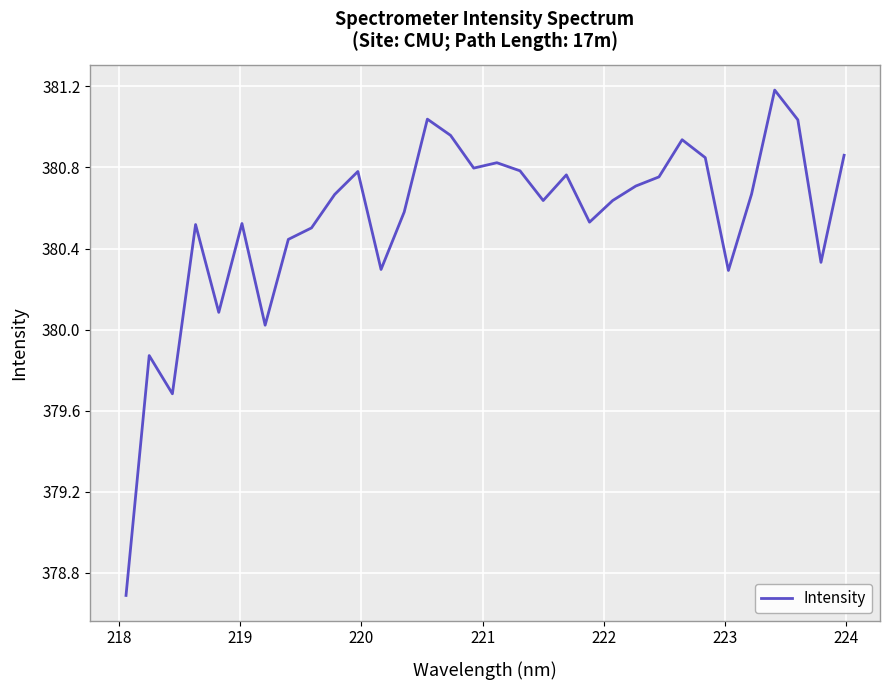

What is the difference between the maximum and minimum values?

2.5